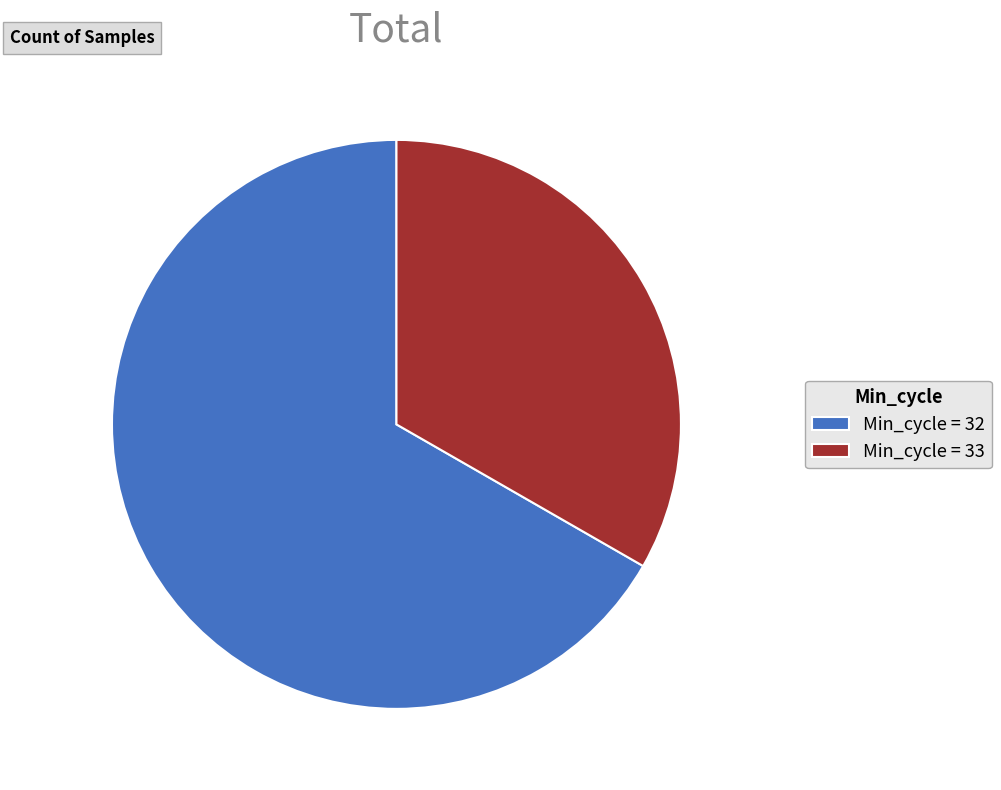

Which category has the smallest portion of the pie?

Min_cycle = 33